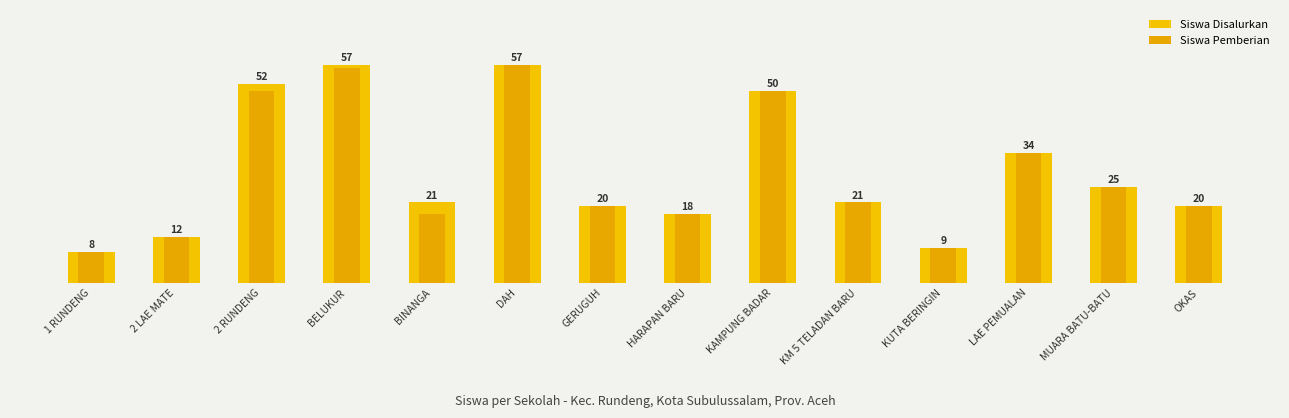

List the series in order of their peak value, lowest first.

Siswa Disalurkan, Siswa Pemberian